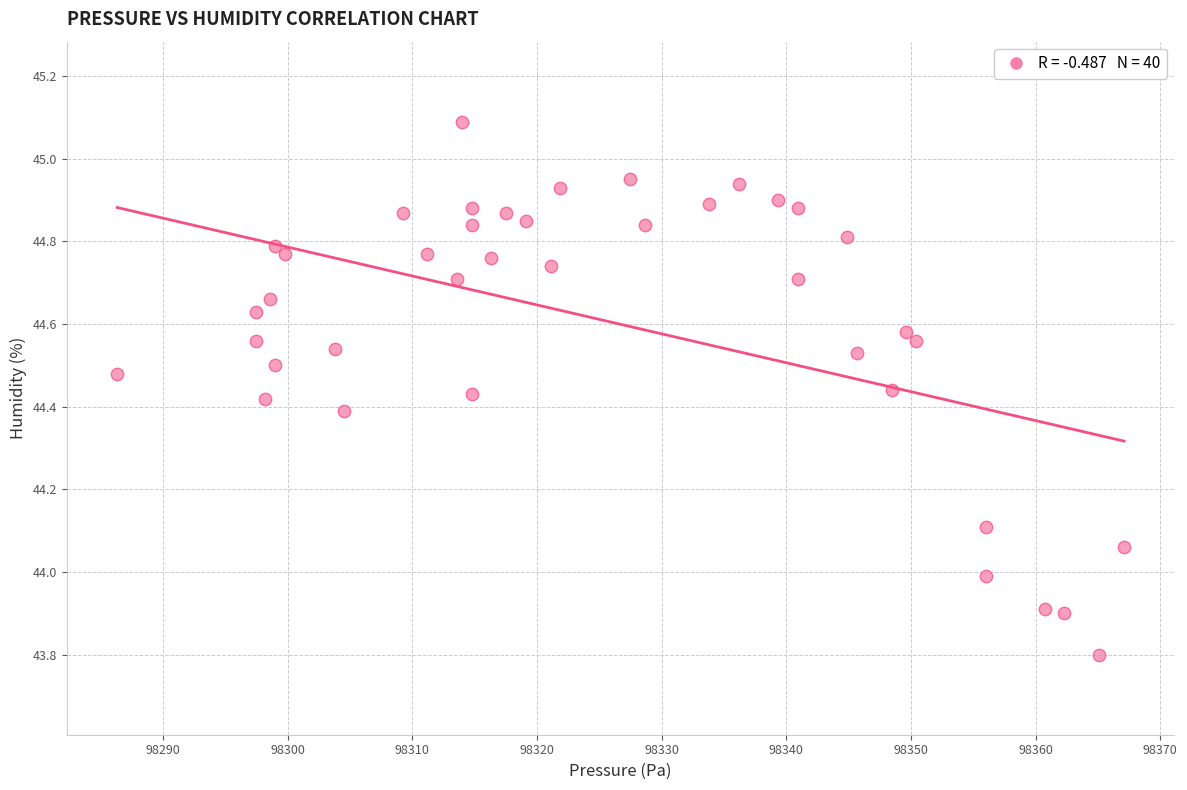

What is the range of X values (max minus min)?

80.8